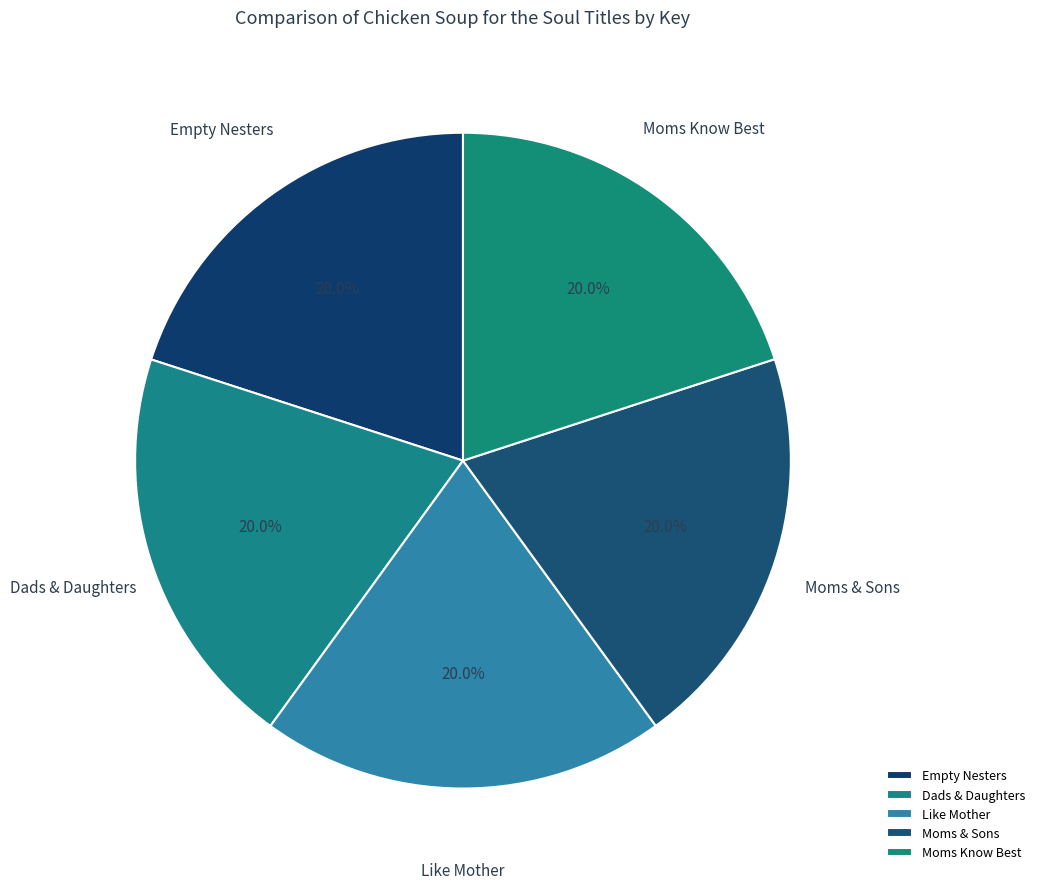

The Moms Know Best slice represents 12% of the pie. True or false?

False